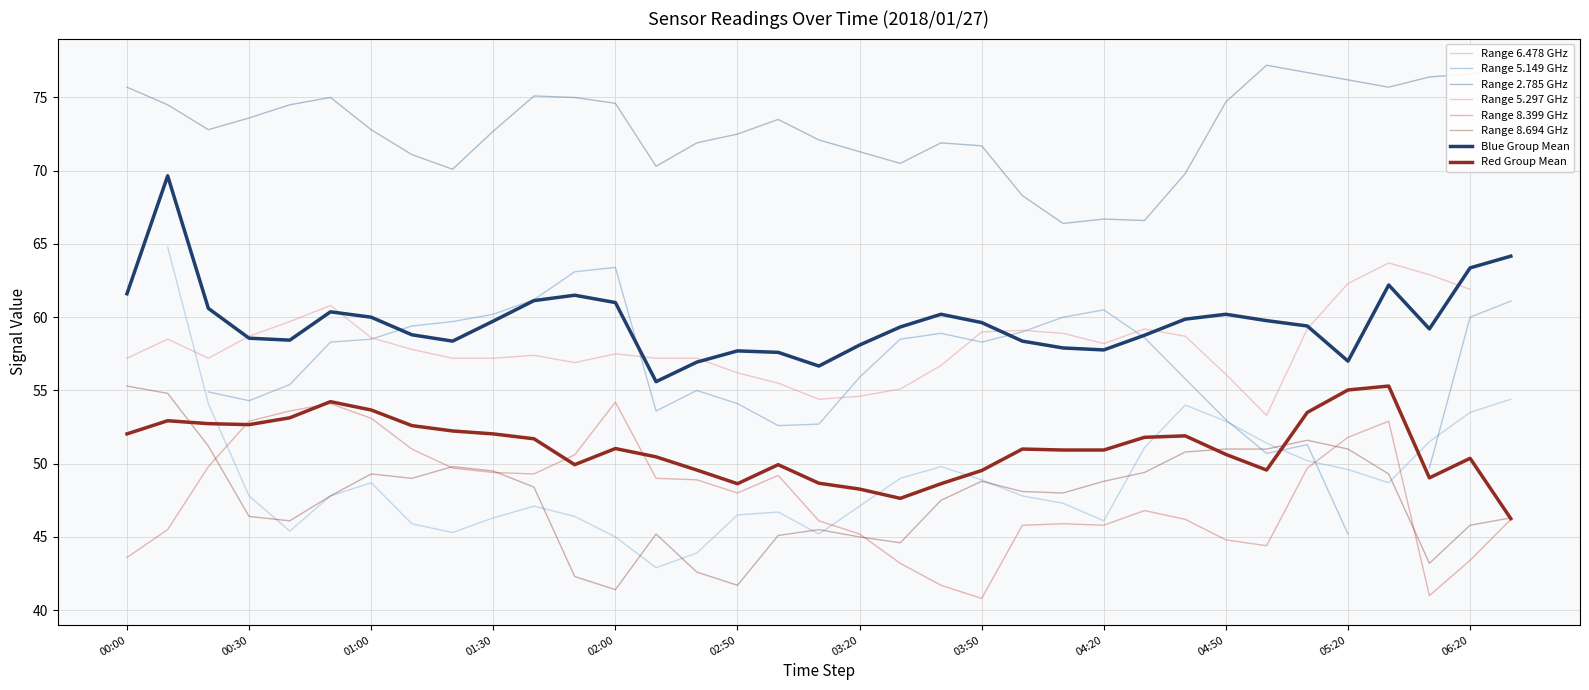

The value of 8.399 at 03:20 is 11.5. True or false?

False